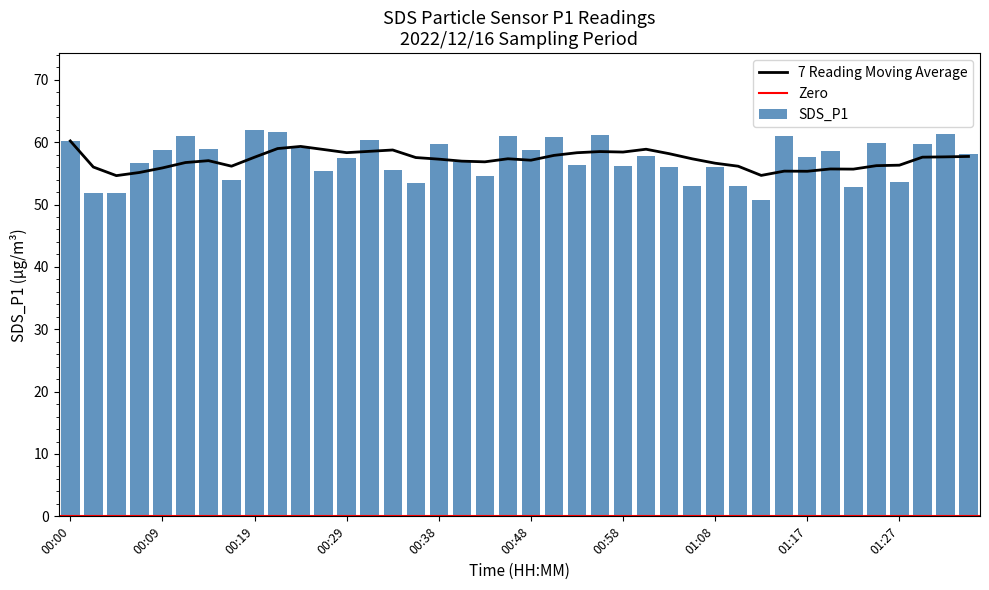

What is the smallest value displayed?

50.8